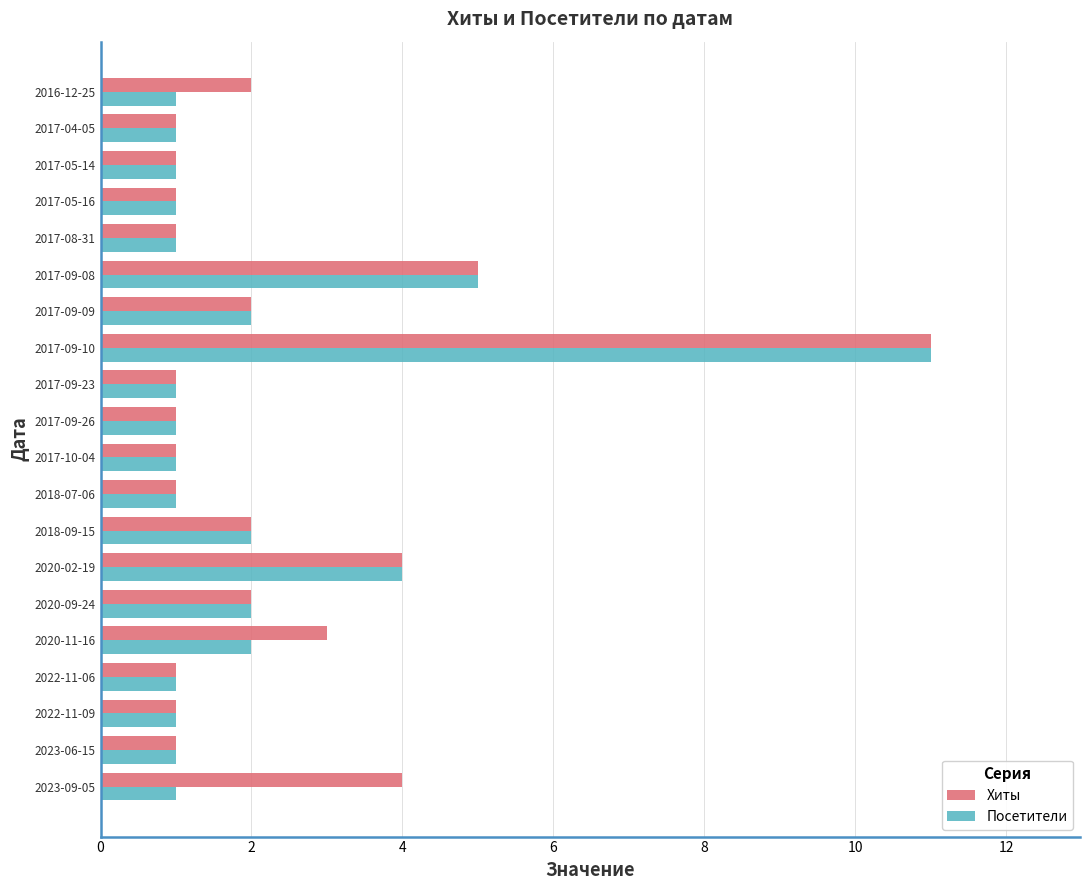

Which series has the largest total across all categories?

Хиты